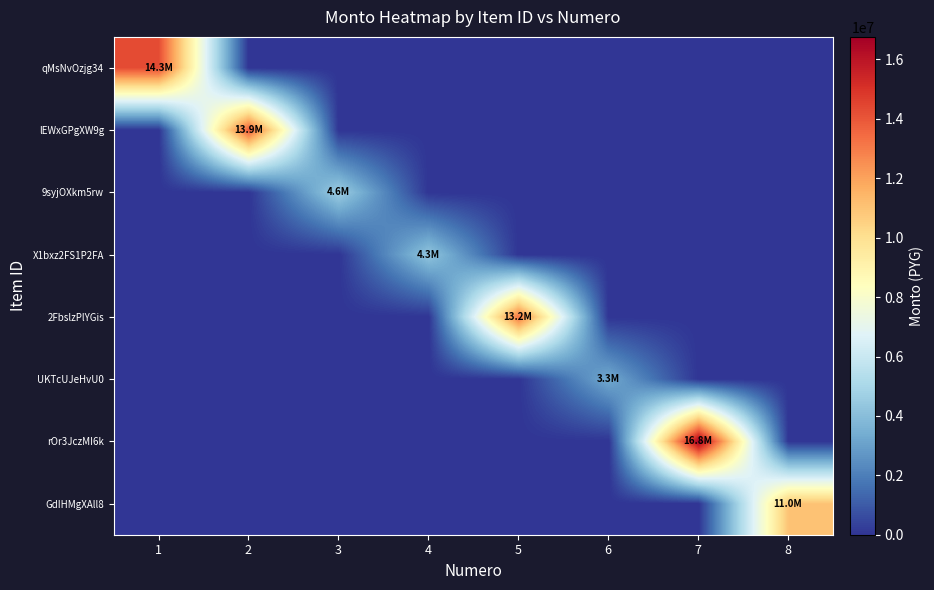

At which category is the sum across all series the highest?

7